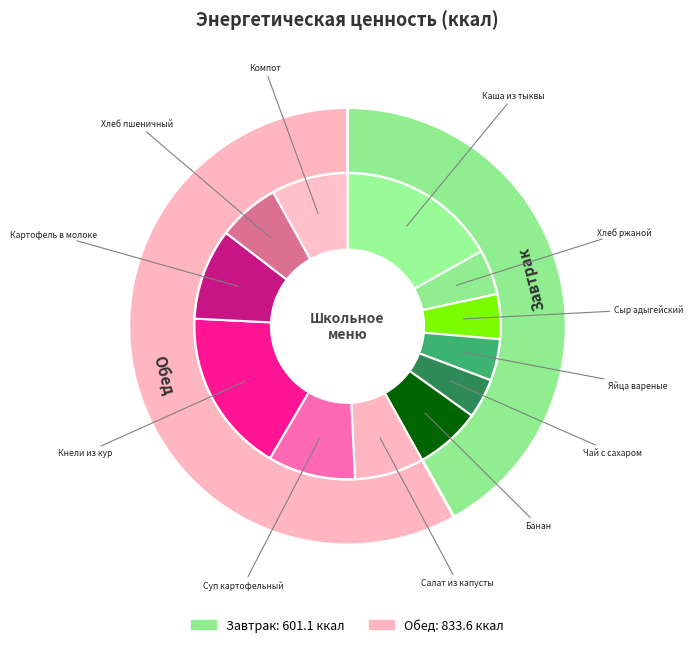

Is it true that Завтрак is 54% of the pie?

False